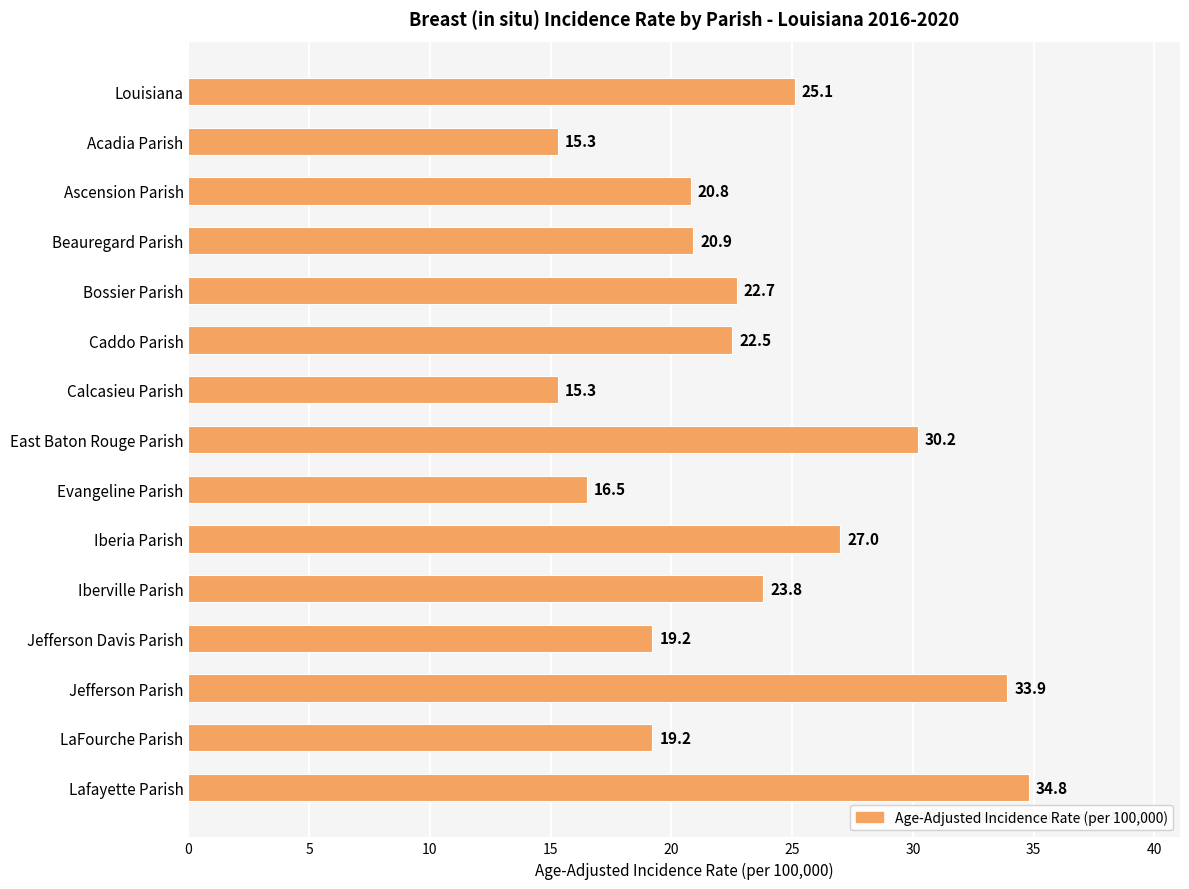

Reading top to bottom, what are all the values shown in this chart?

25.1	15.3	20.8	20.9	22.7	22.5	15.3	30.2	16.5	27.0	23.8	19.2	33.9	19.2	34.8